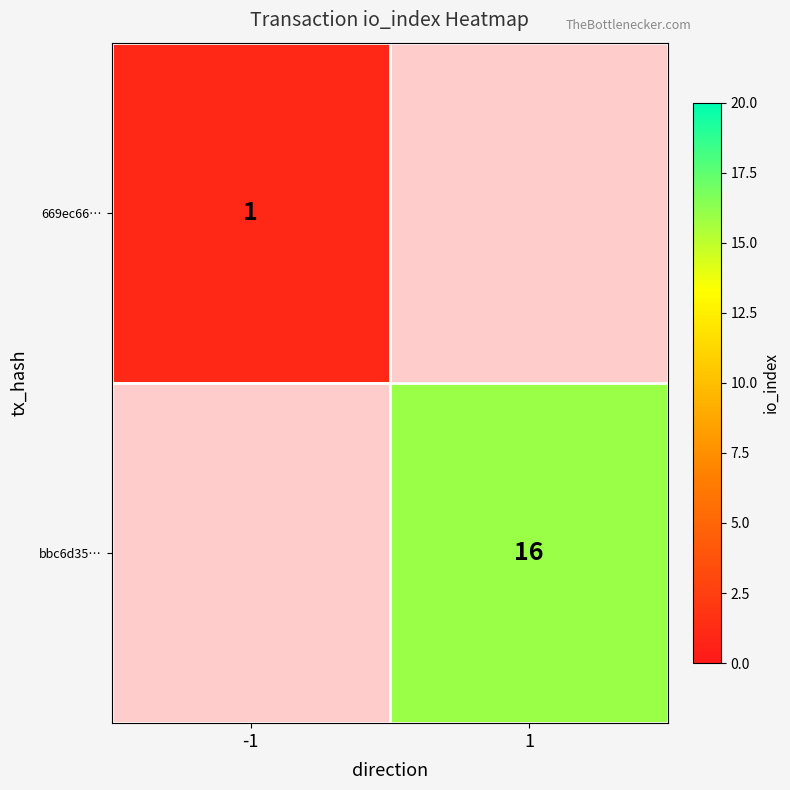

What is the maximum value shown in the chart?

16.0